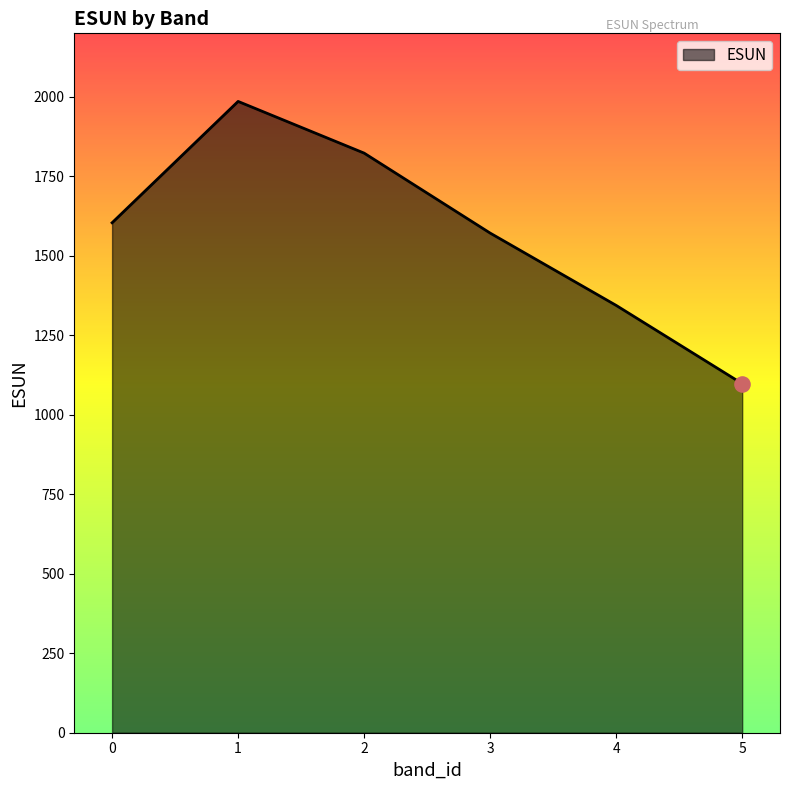

What is the change in value from 0 to 4?

-259.9